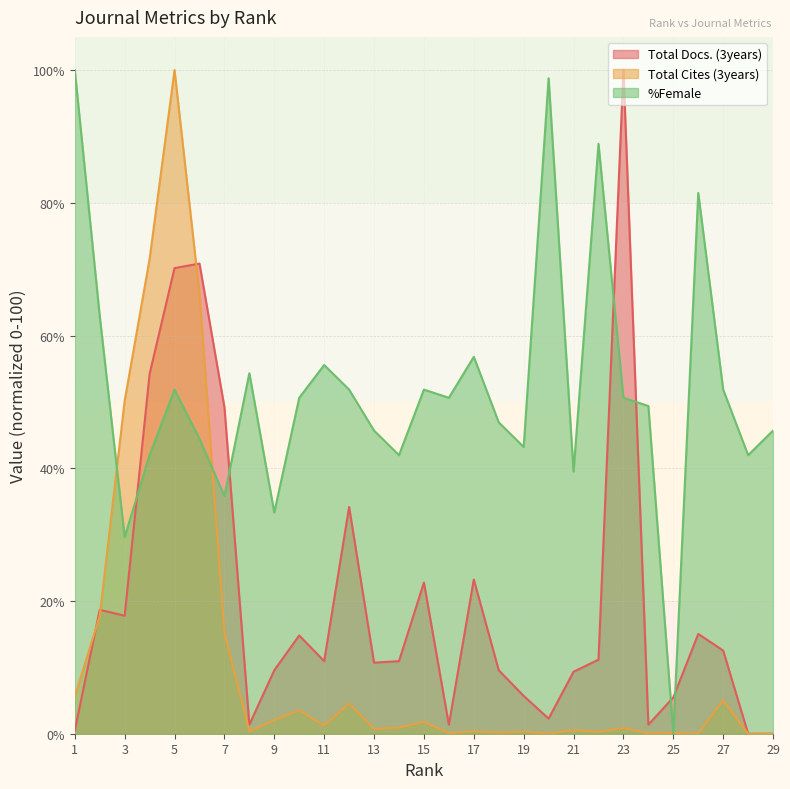

What is the difference between the highest and lowest values at 16?

50.5